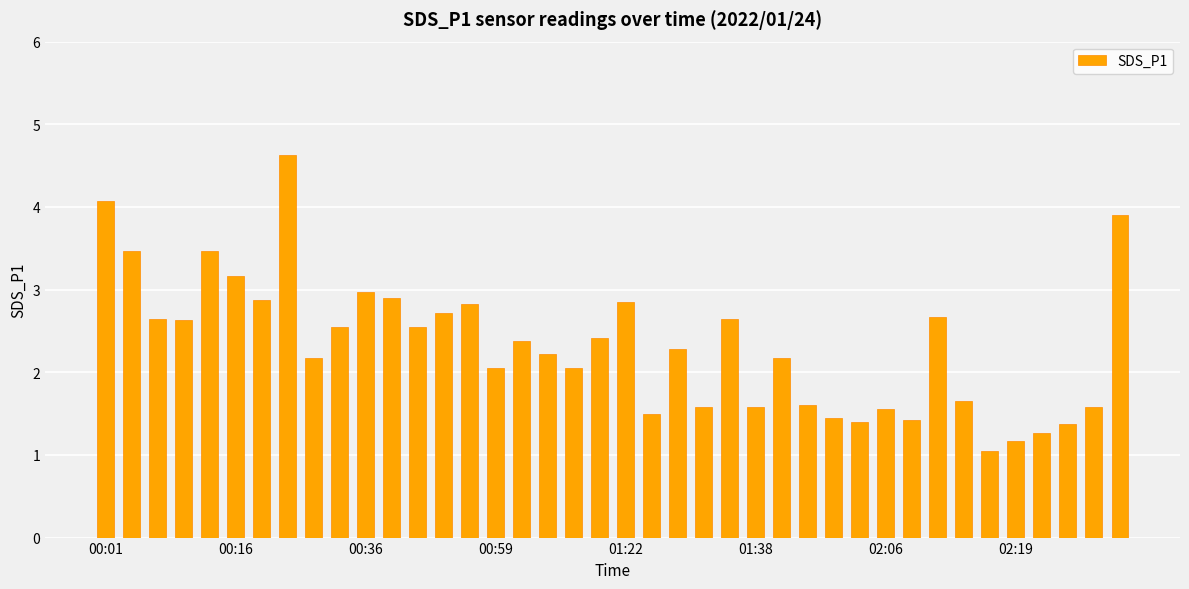

What is the value of the 9th bar from the left?

2.2